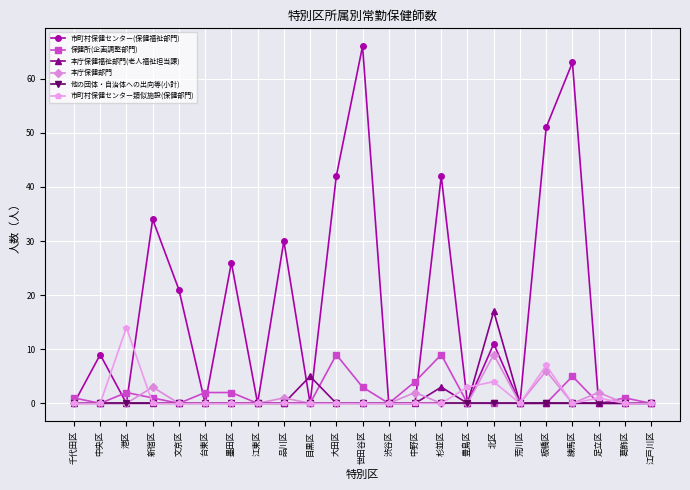

At how many categories does at least one series exceed 13?

11